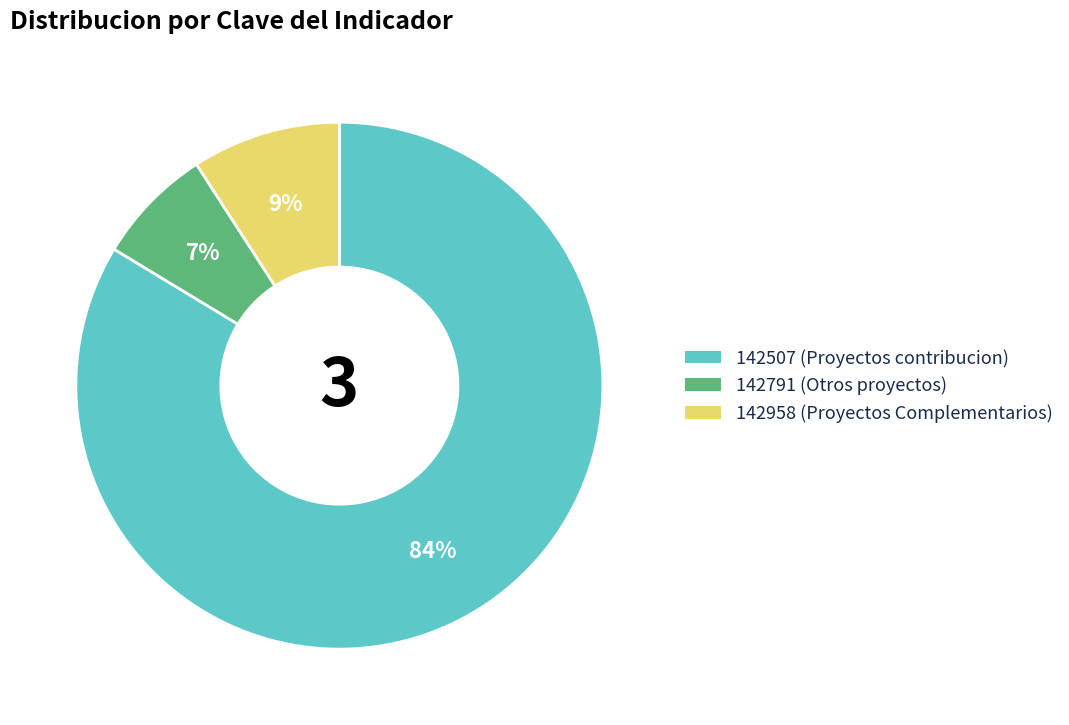

How many segments does this pie chart have?

3